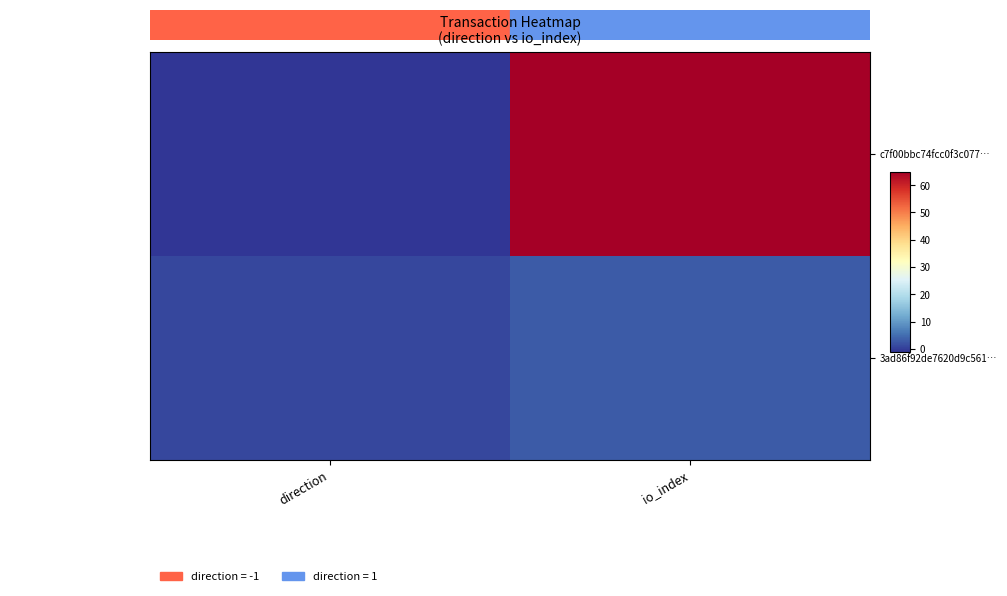

Reading left to right, extract all data points from this chart.

c7f00bbc74fcc0f3c077…: direction=-1	io_index=65
3ad86f92de7620d9c561…: direction=1	io_index=3